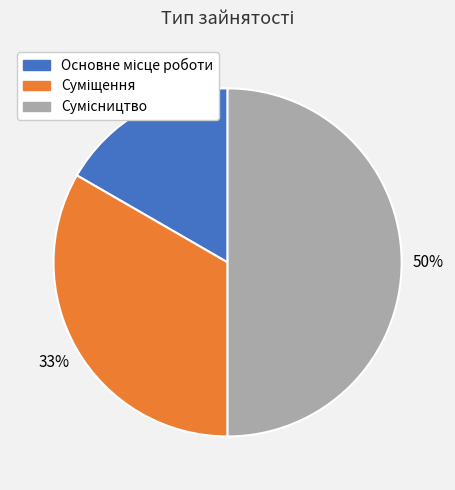

To the nearest percent, what is the average slice percentage?

33%